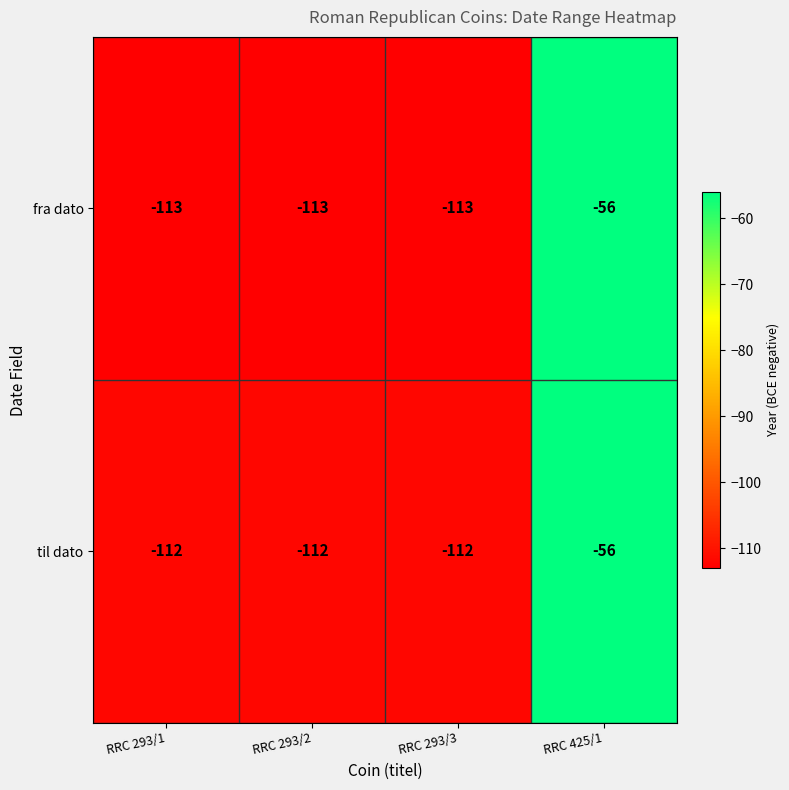

Reading right to left, extract all data points from this chart.

fra dato: -56	-113	-113	-113
til dato: -56	-112	-112	-112